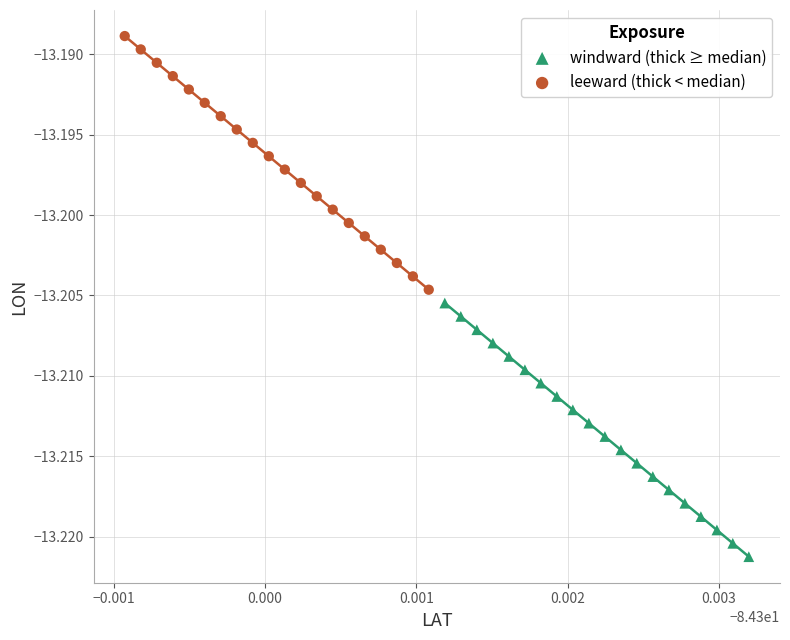

Which series reaches the maximum Y coordinate?

leeward (thick < median)